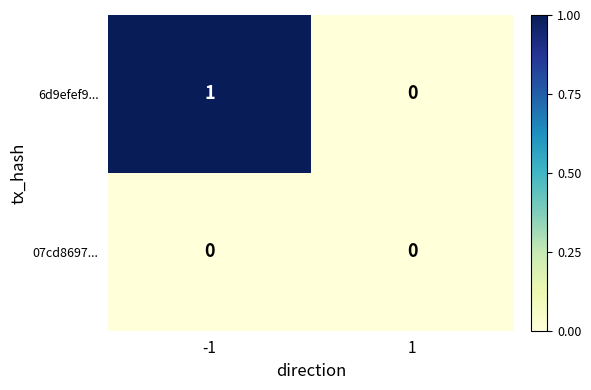

Reading left to right, what are all the values shown in this chart?

6d9efef9...: 1	0
07cd8697...: 0	0